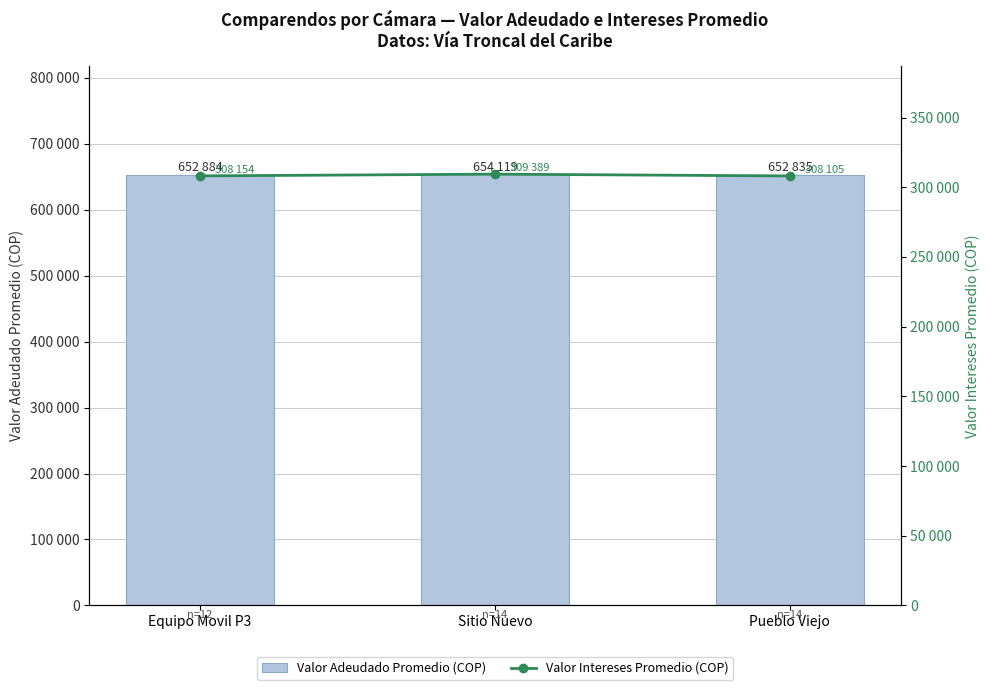

List the series in order of their overall mean, lowest first.

Valor Intereses Promedio (COP), Valor Adeudado Promedio (COP)